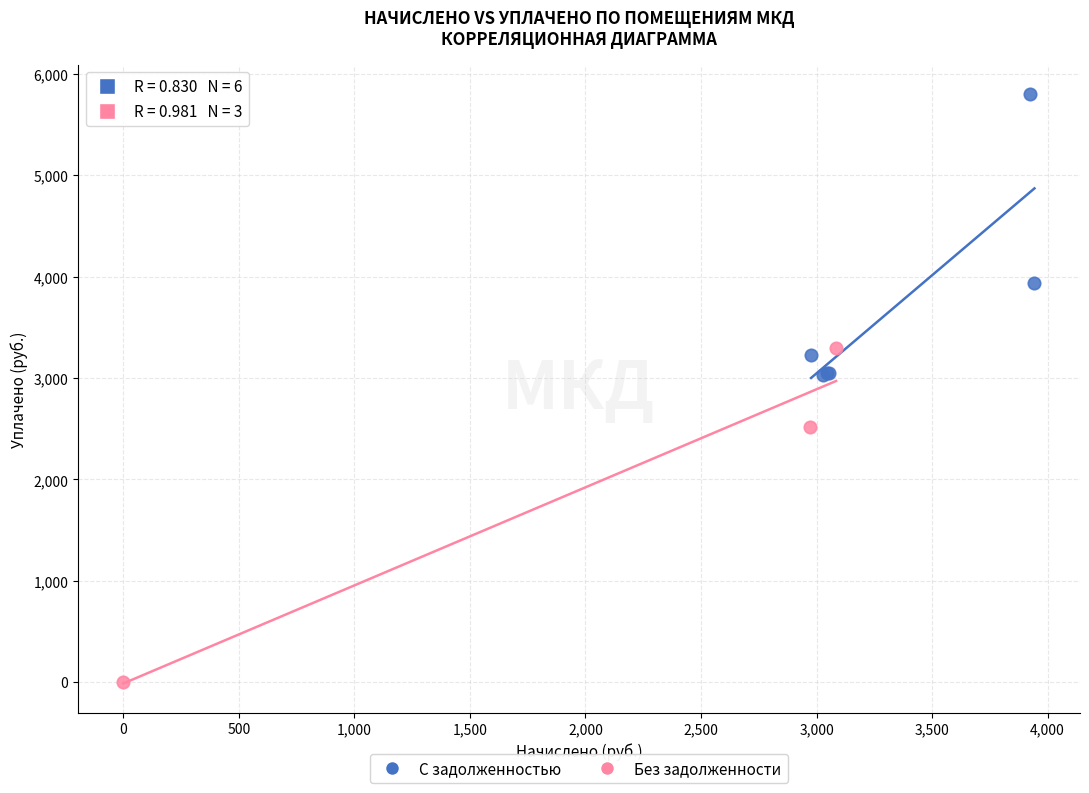

Which series reaches the maximum Y coordinate?

С задолженностью